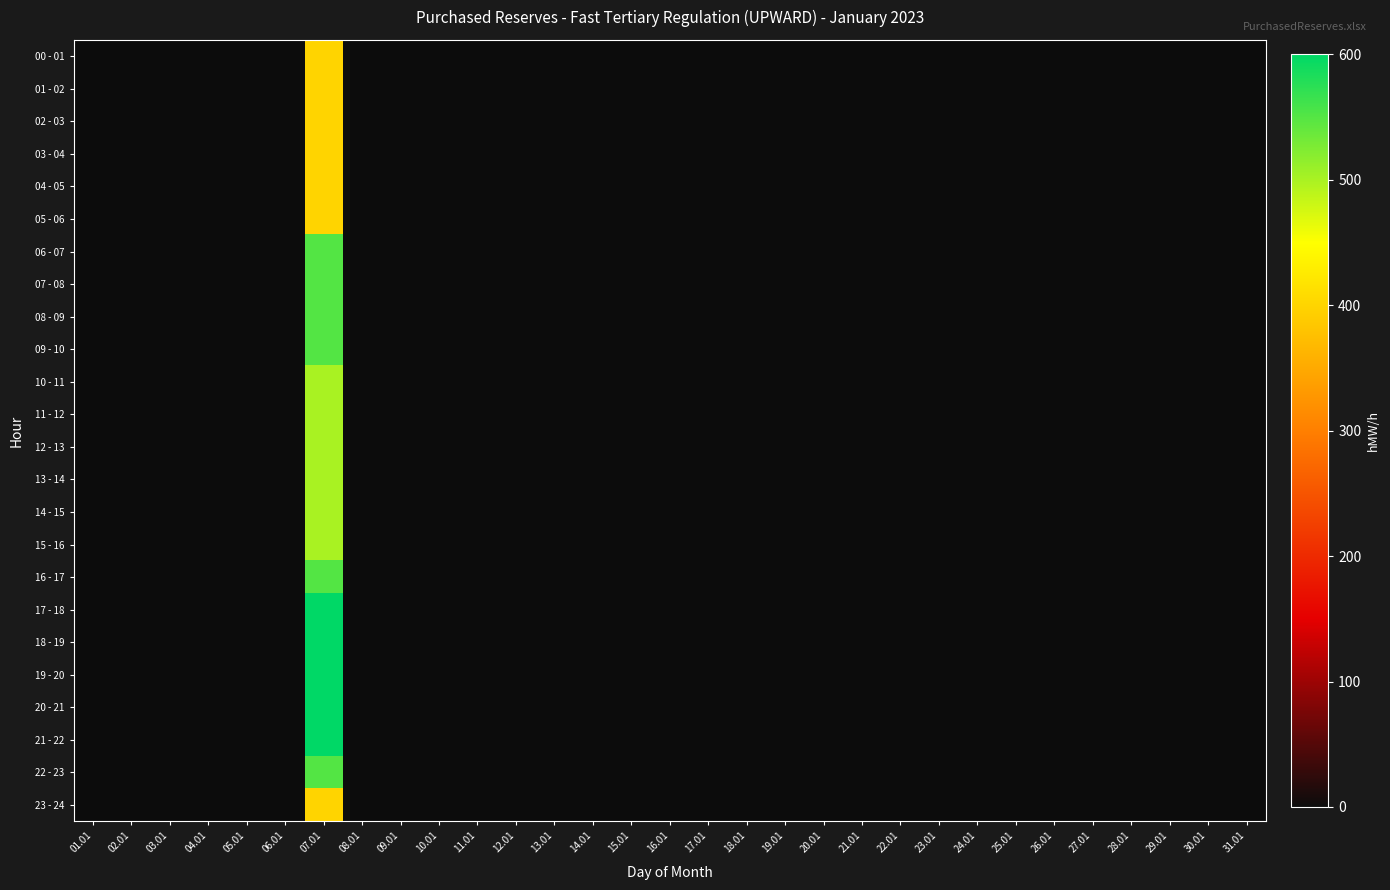

Which series has the largest total across all categories?

17 - 18